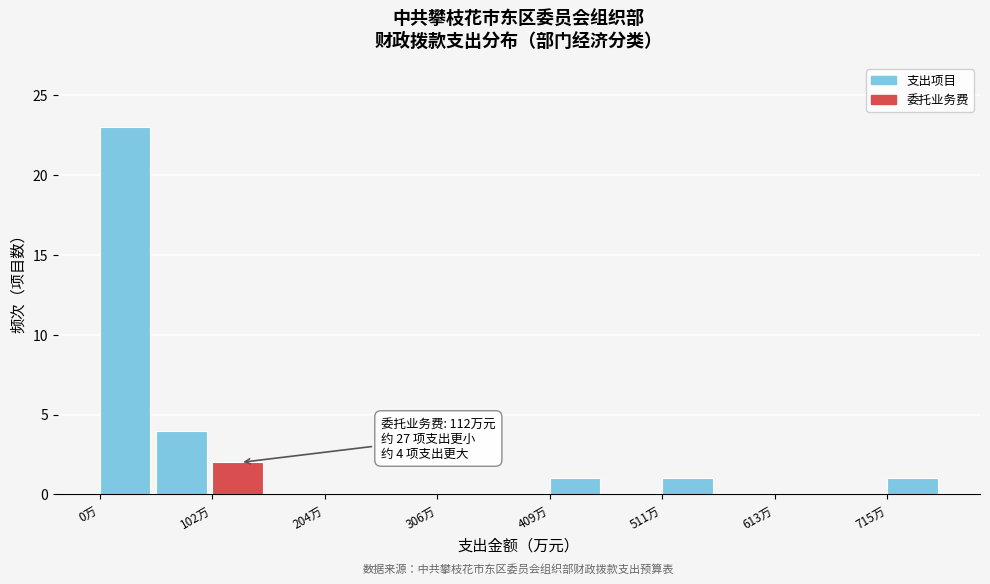

Around what value on the x-axis is the tallest bar? Give the approximate position of its centre, as read against the axis.

20